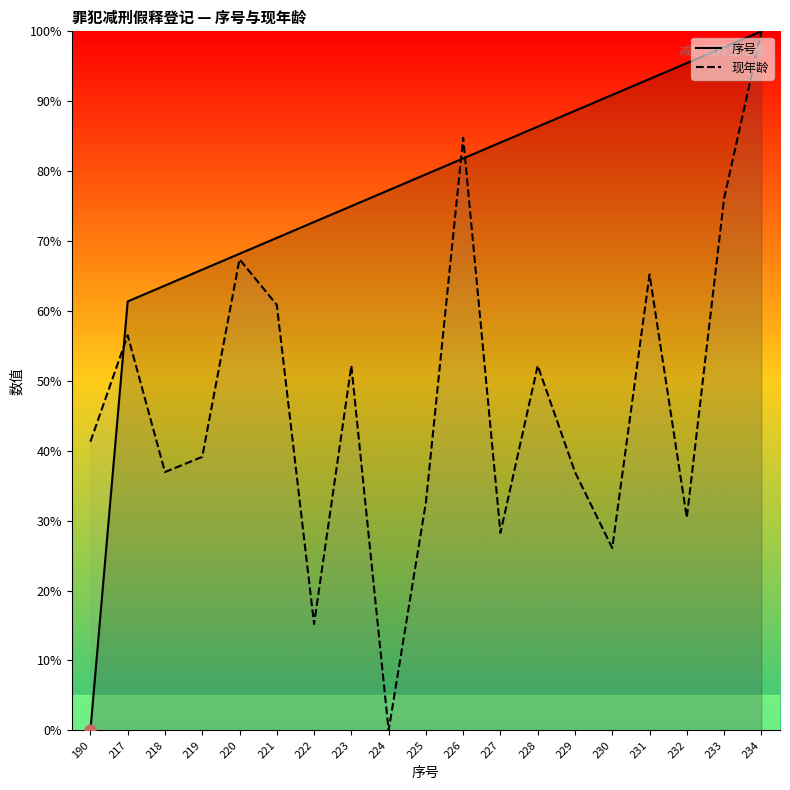

Is the value of 现年龄 at 228 greater than the value of 序号 at 190?

Yes